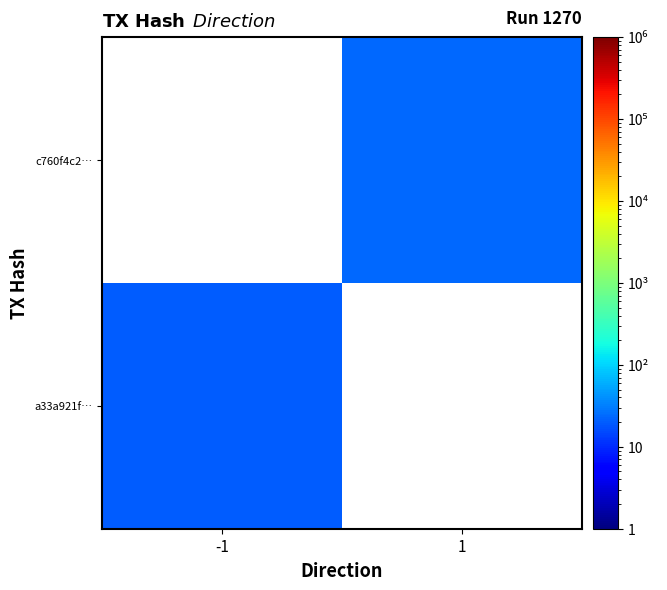

Which has a higher value, -1 or 1?

1